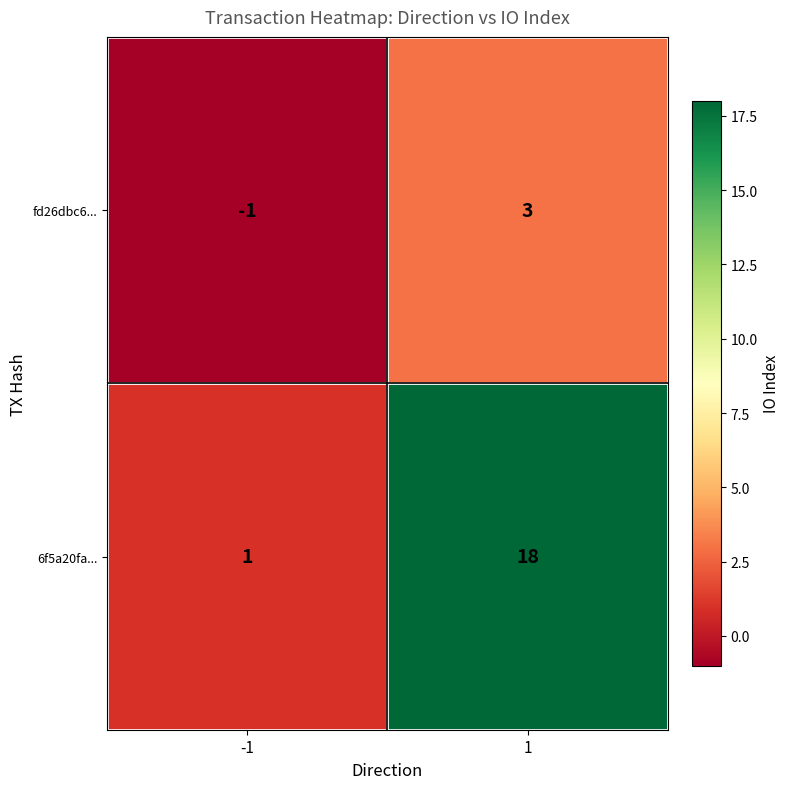

What is the maximum value shown in the chart?

18